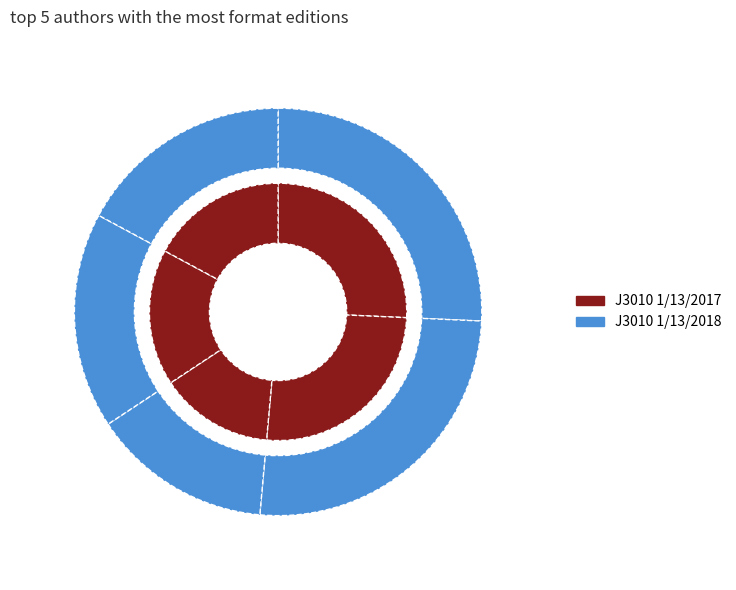

Which has a higher value, Other or Santa Montefiore (31499535)?

Santa Montefiore (31499535)